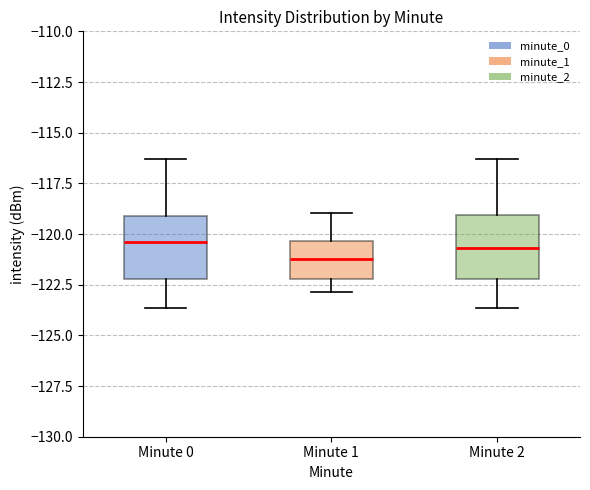

Reading left to right, transcribe this box plot: for each box, give where its median line is, the range the box spans, and where its two whiskers end, as read against the y-axis. The values are not printed on the chart, so give them approximately, as read against the axis.

Minute 0: median -120.5, box -122.0 to -119.0, whiskers -123.5 to -116.5
Minute 1: median -121.0, box -122.0 to -120.5, whiskers -123.0 to -119.0
Minute 2: median -120.5, box -122.0 to -119.0, whiskers -123.5 to -116.5